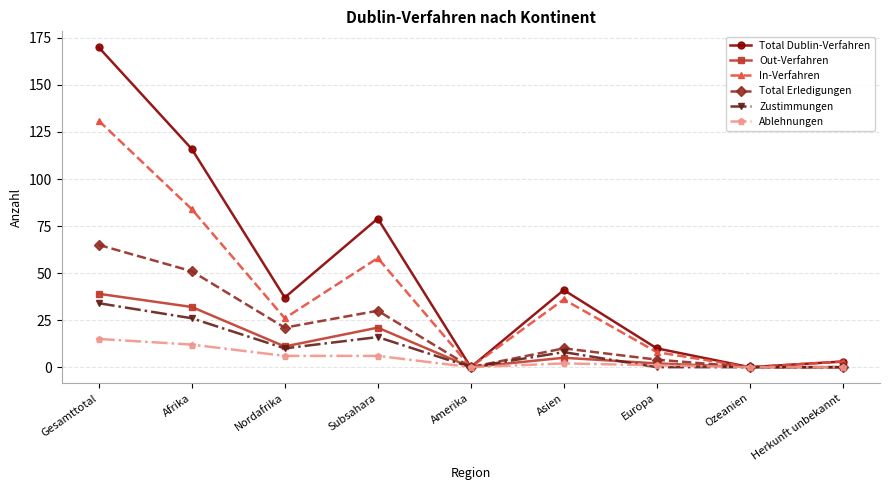

Is the value of Zustimmungen at Gesamttotal greater than the value of Total Erledigungen at Amerika?

Yes